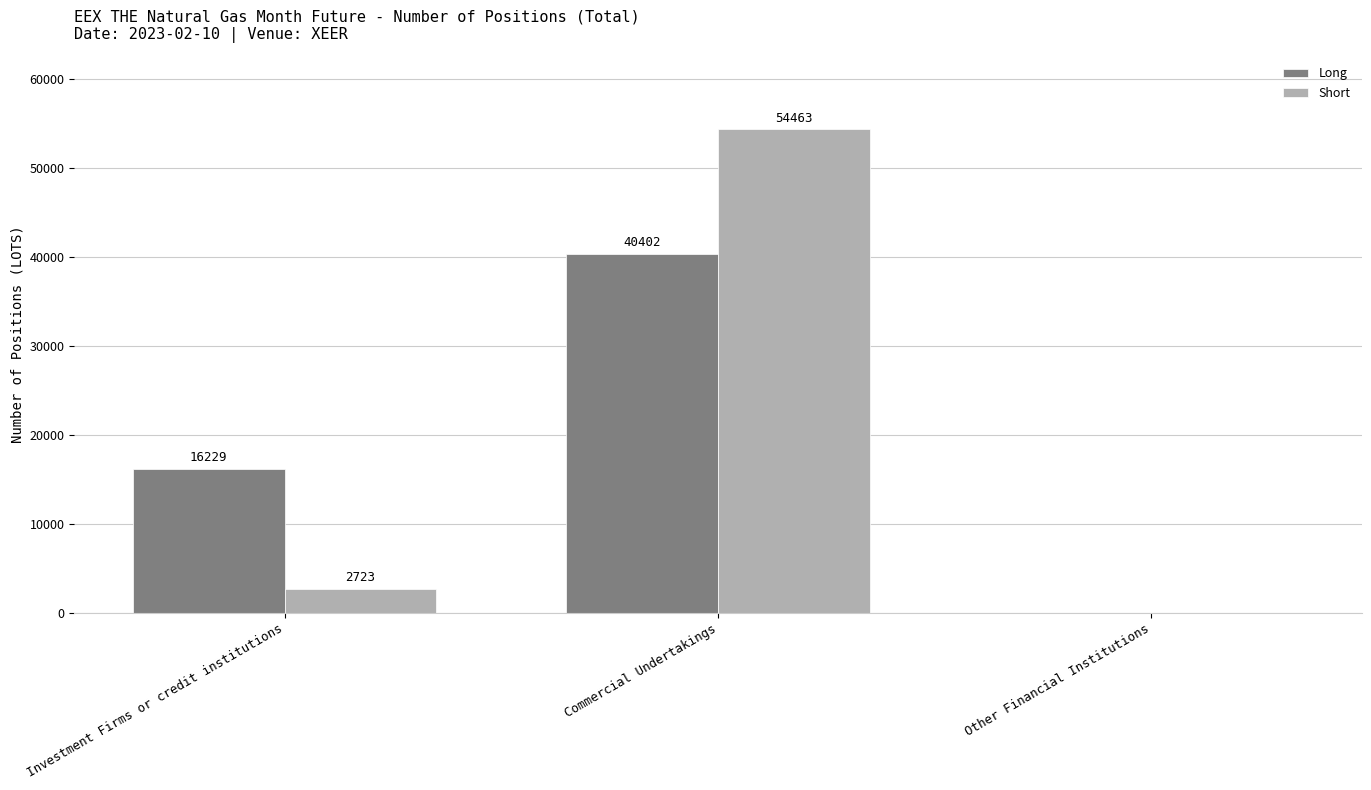

Reading left to right, what are all the values shown in this chart?

Long: 16229	40402	0
Short: 2723	54463	0